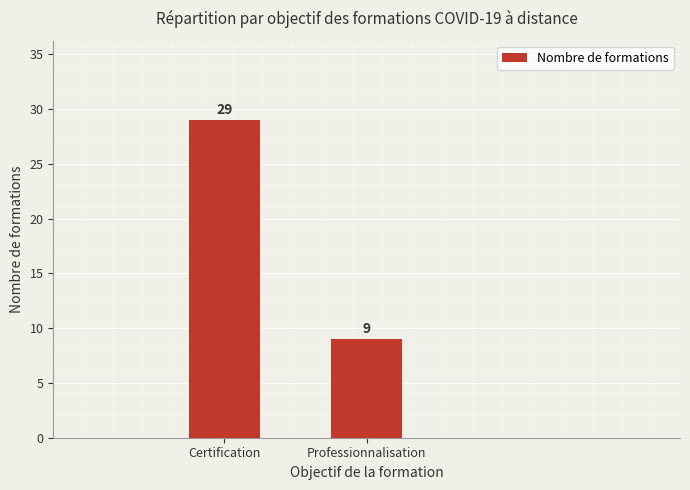

What is the greatest value displayed?

29